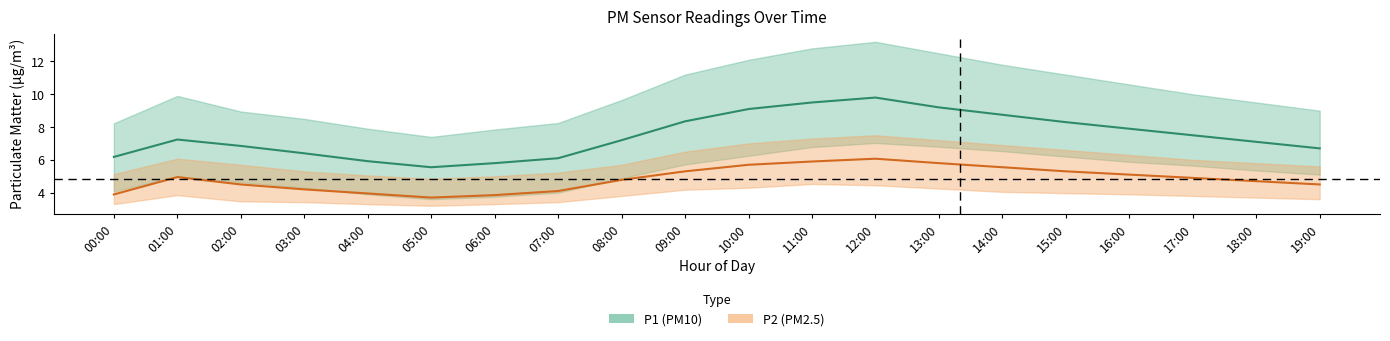

What is the sum of the P1 values at 13:00 and 01:00?

16.4